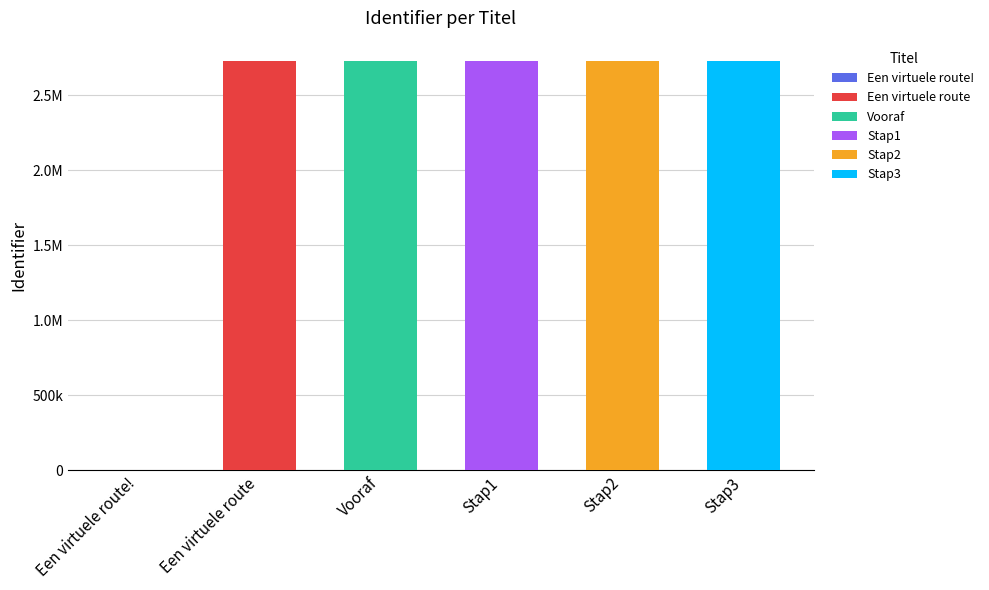

Rank the categories by value from highest to lowest.

Stap3, Stap2, Stap1, Vooraf, Een virtuele route, Een virtuele route!